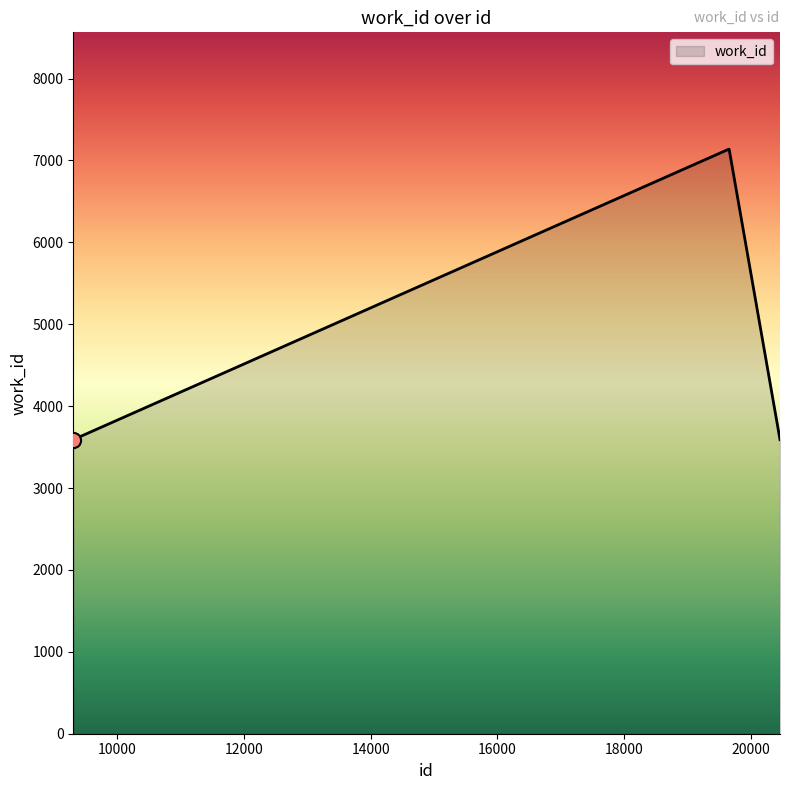

What is the minimum value shown in the chart?

3591